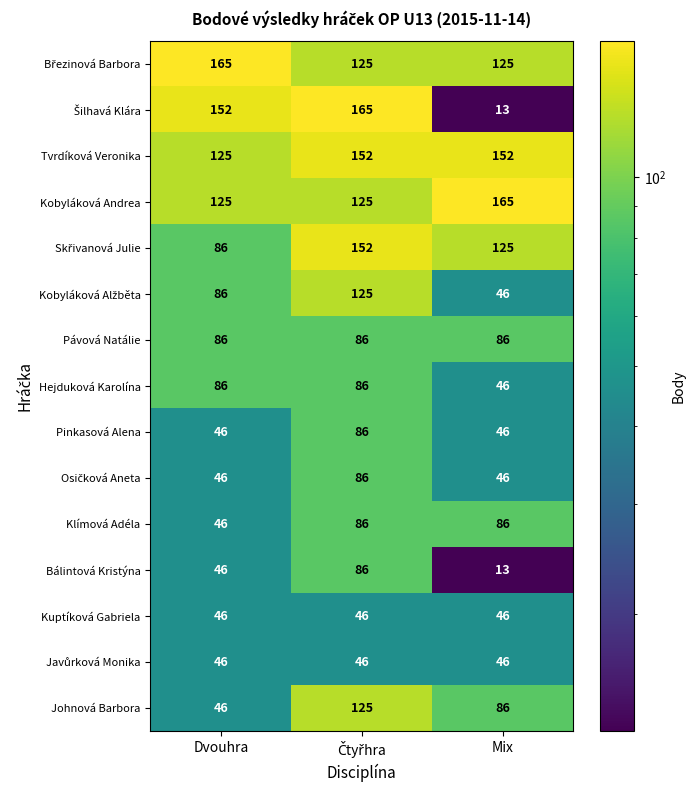

At how many categories does at least one series exceed 132?

3